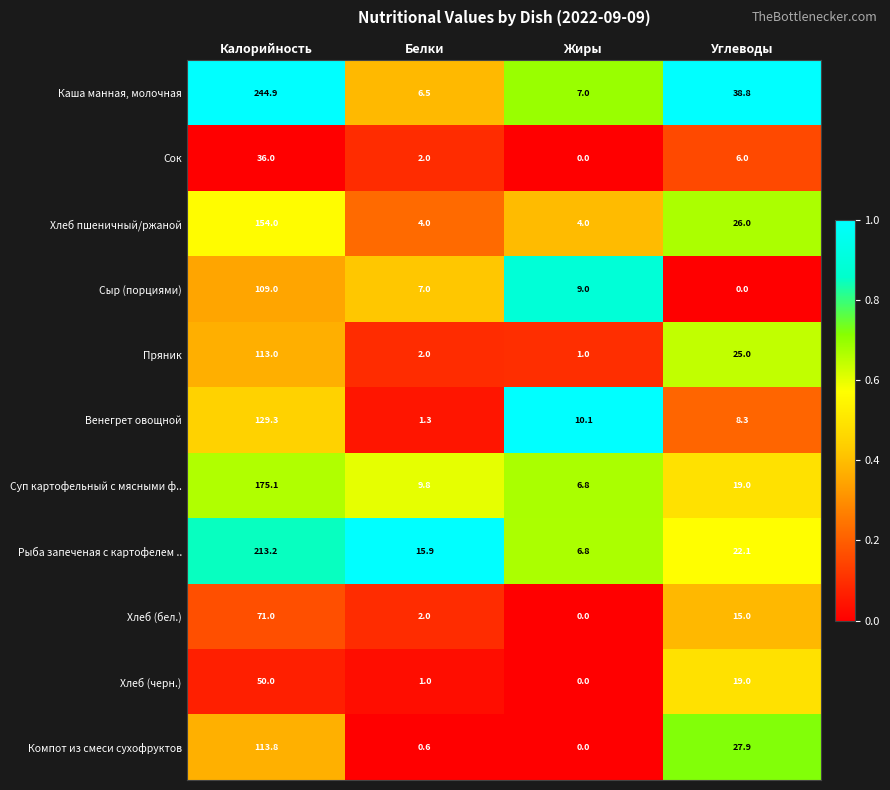

The value of Суп картофельный с мясными ф.. at Калорийность is 175.1. True or false?

True